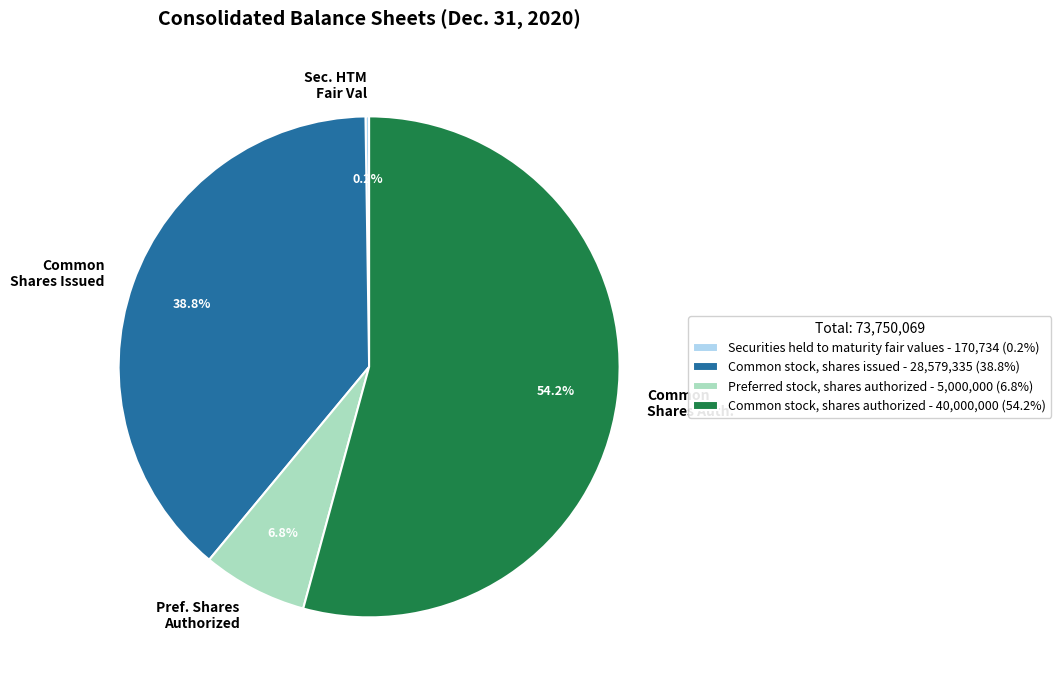

Which category has the biggest portion of the pie?

Common stock, shares authorized